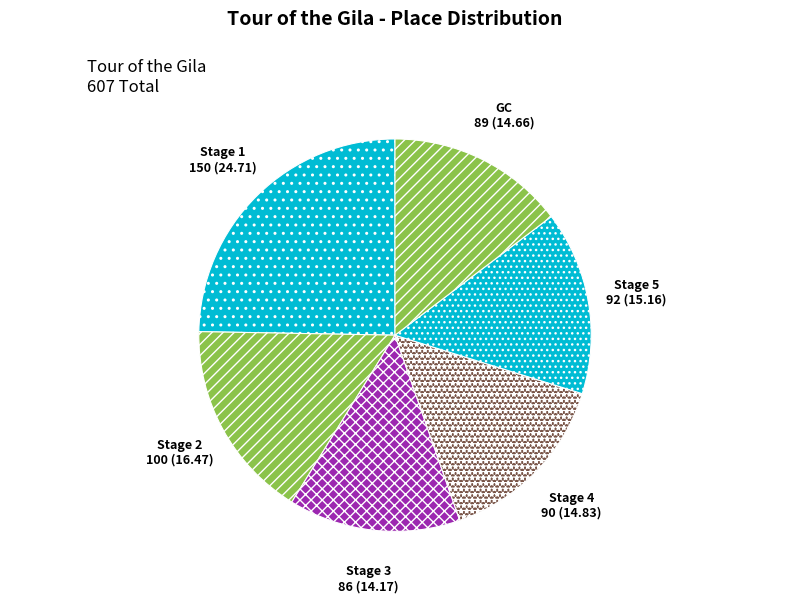

Approximately how many times larger is the value at Stage 3 compared to Stage 5?

0.9